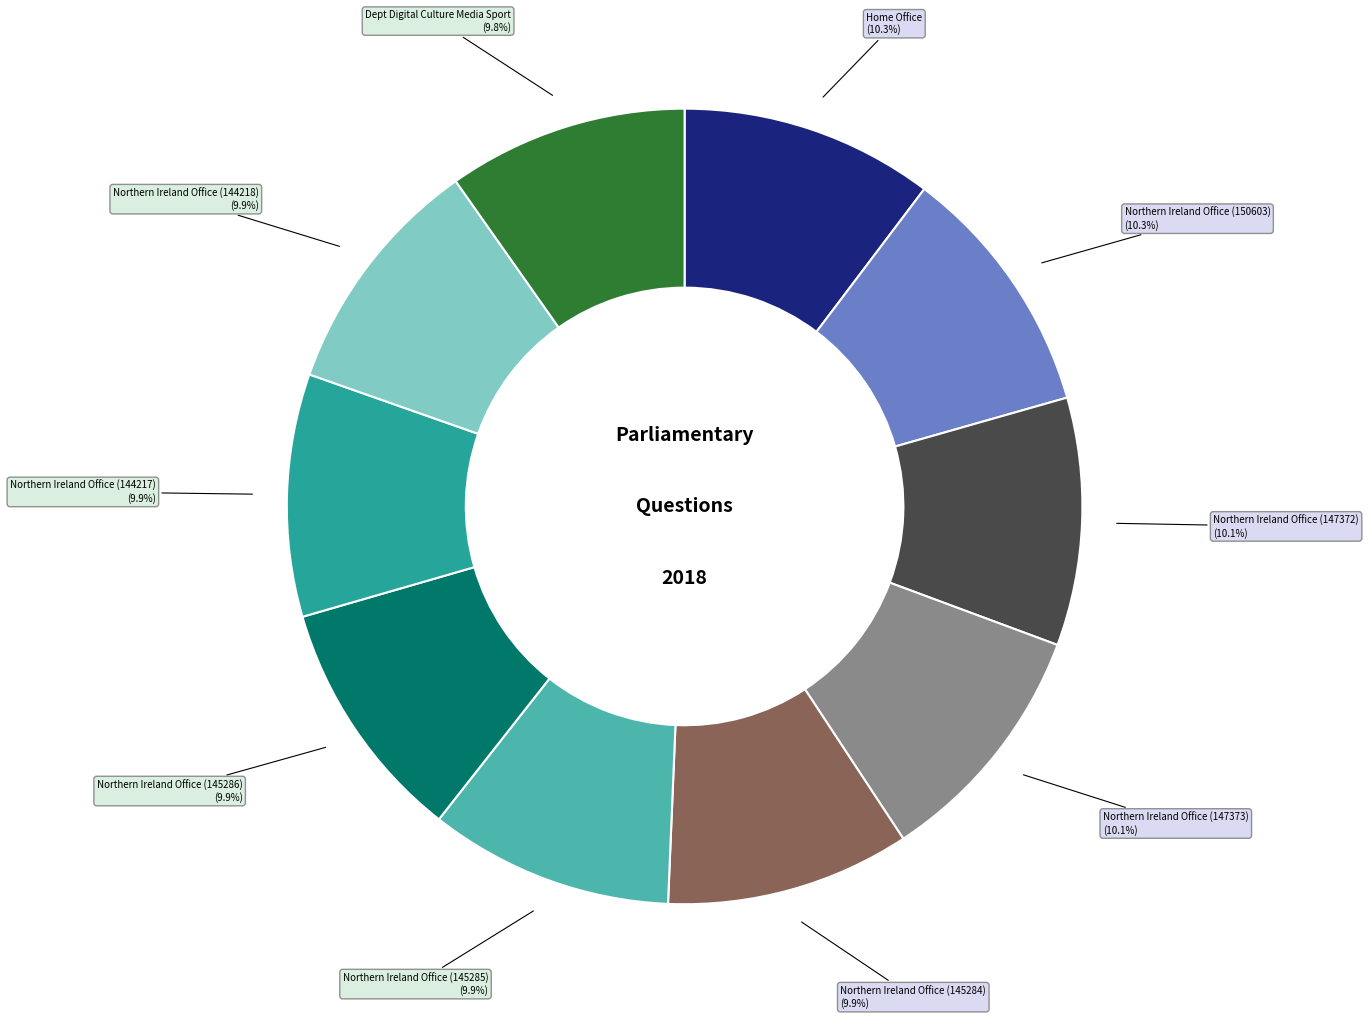

Is there a majority slice in this chart?

No